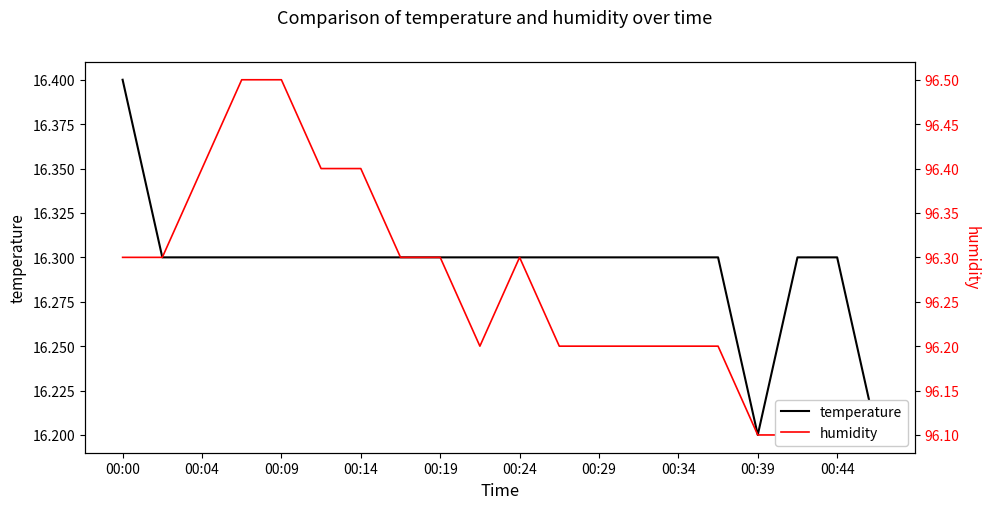

Which series has the largest total across all categories?

humidity